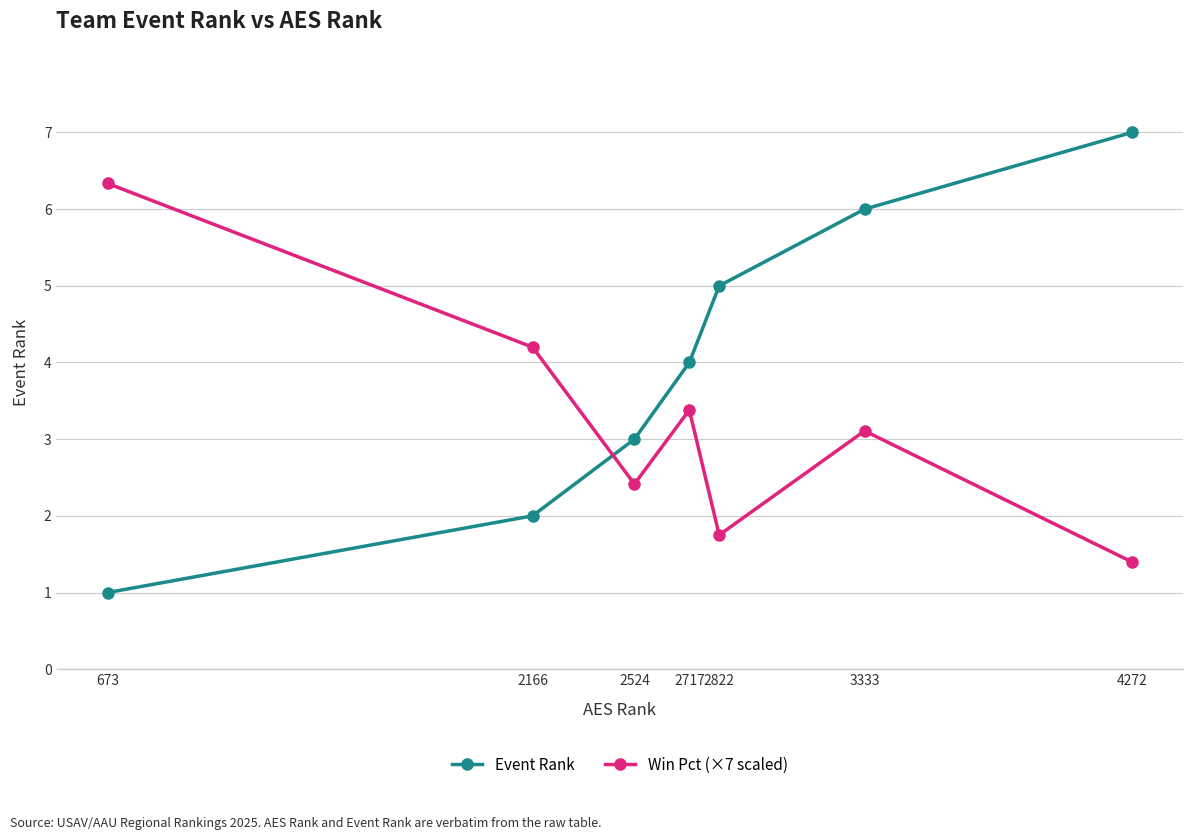

What is the average value of the Event Rank series?

4.0